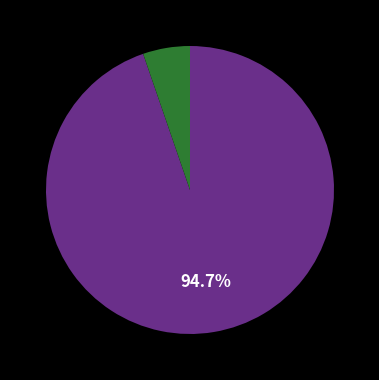

Is there a majority slice in this chart?

Yes